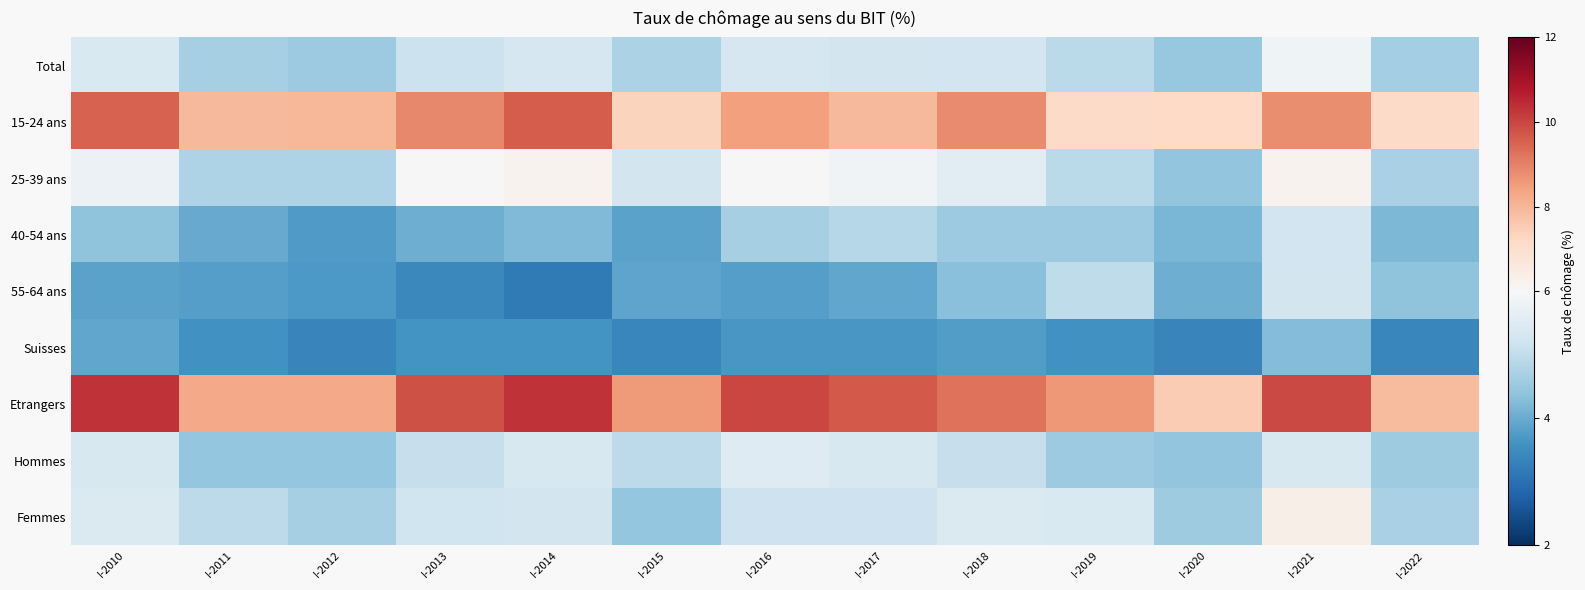

Rank the series by their maximum value, from lowest to highest.

Suisses, 40-54 ans, 55-64 ans, Hommes, Total, 25-39 ans, Femmes, 15-24 ans, Etrangers